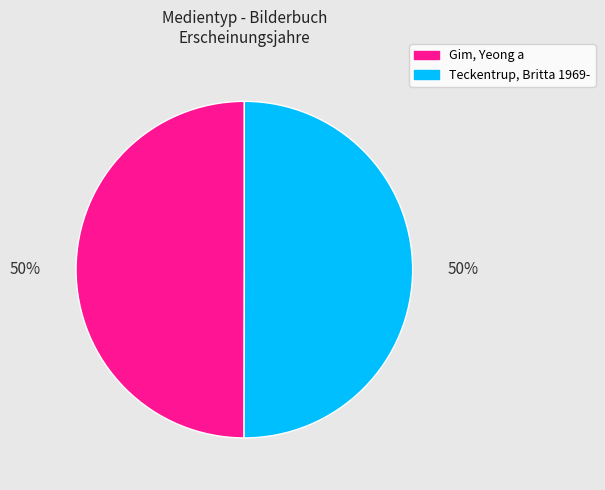

Combined, do Teckentrup, Britta 1969- and Gim, Yeong a account for over 50%?

Yes